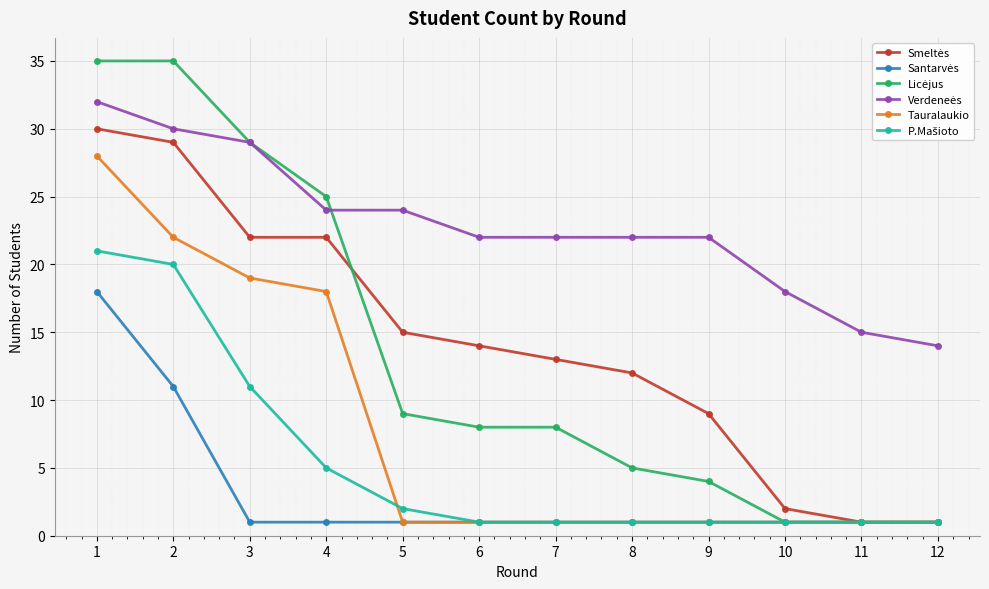

What is the spread (max minus min) of values at 3?

28